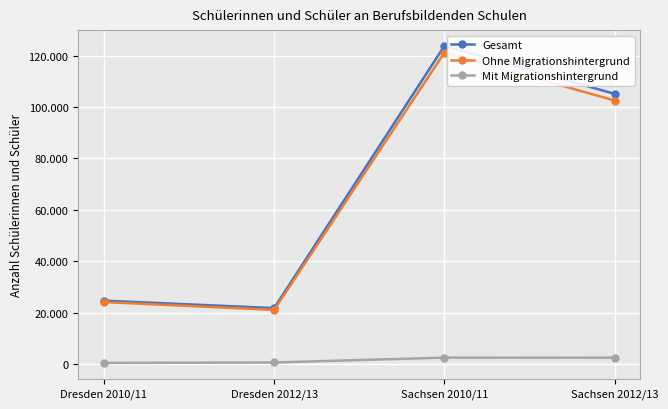

What are all the series names shown in the legend?

Gesamt, Ohne Migrationshintergrund, Mit Migrationshintergrund